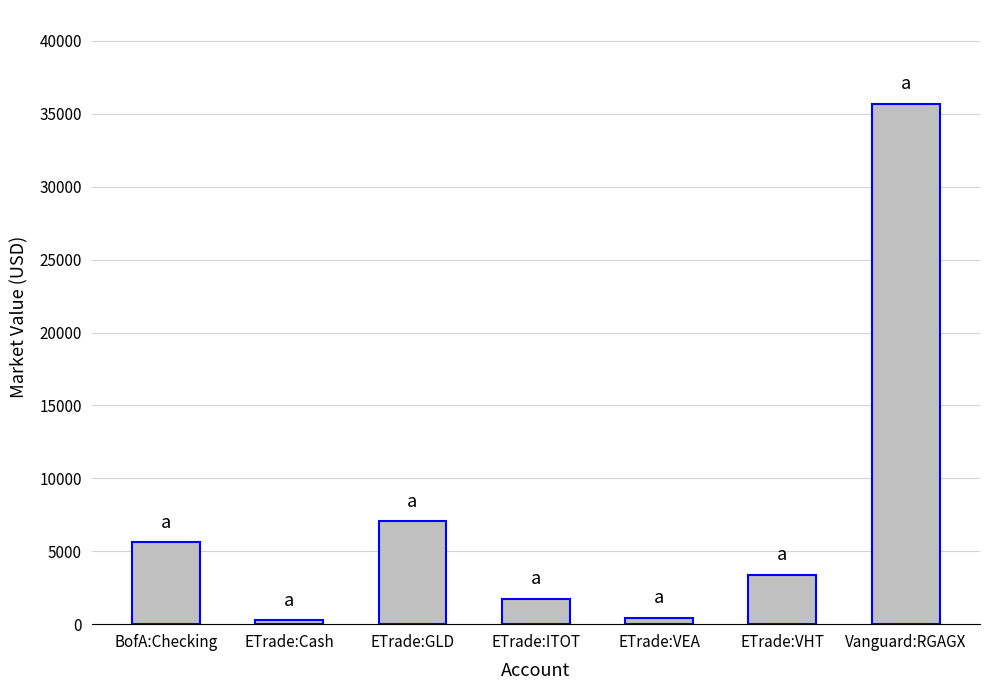

What is the label of the 1st bar from the right?

Vanguard:RGAGX